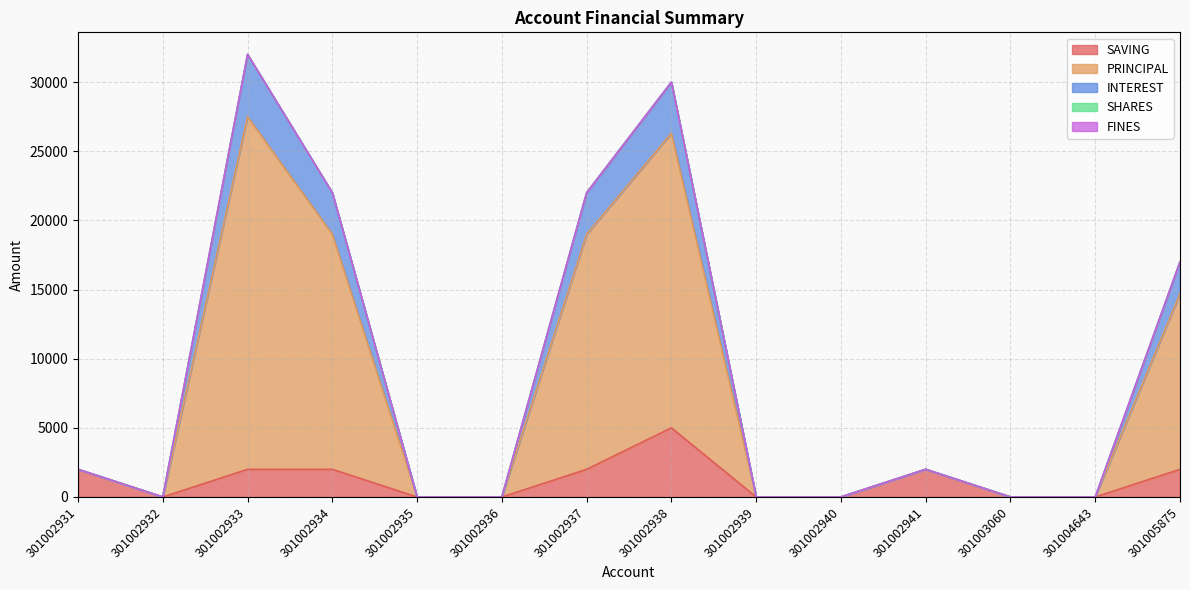

In SAVING, how many points are higher than both neighbors (excluding endpoints)?

2